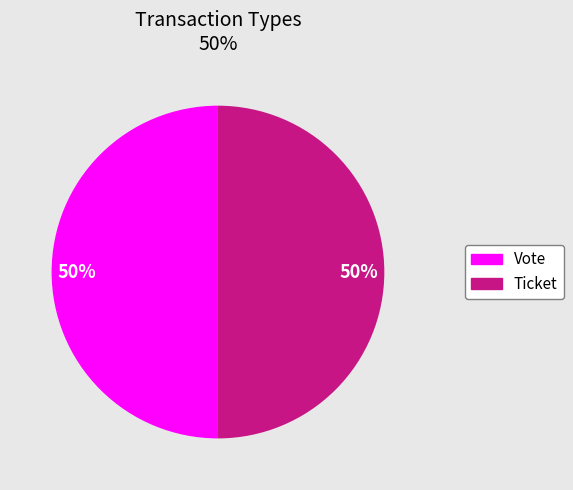

What percentage is the Ticket slice, to the nearest percent?

50%